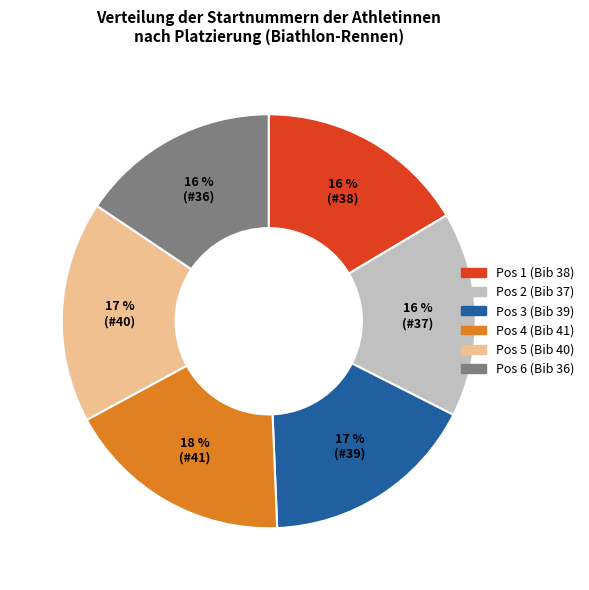

To the nearest percent, what is the difference between the largest and smallest slice percentages?

2%